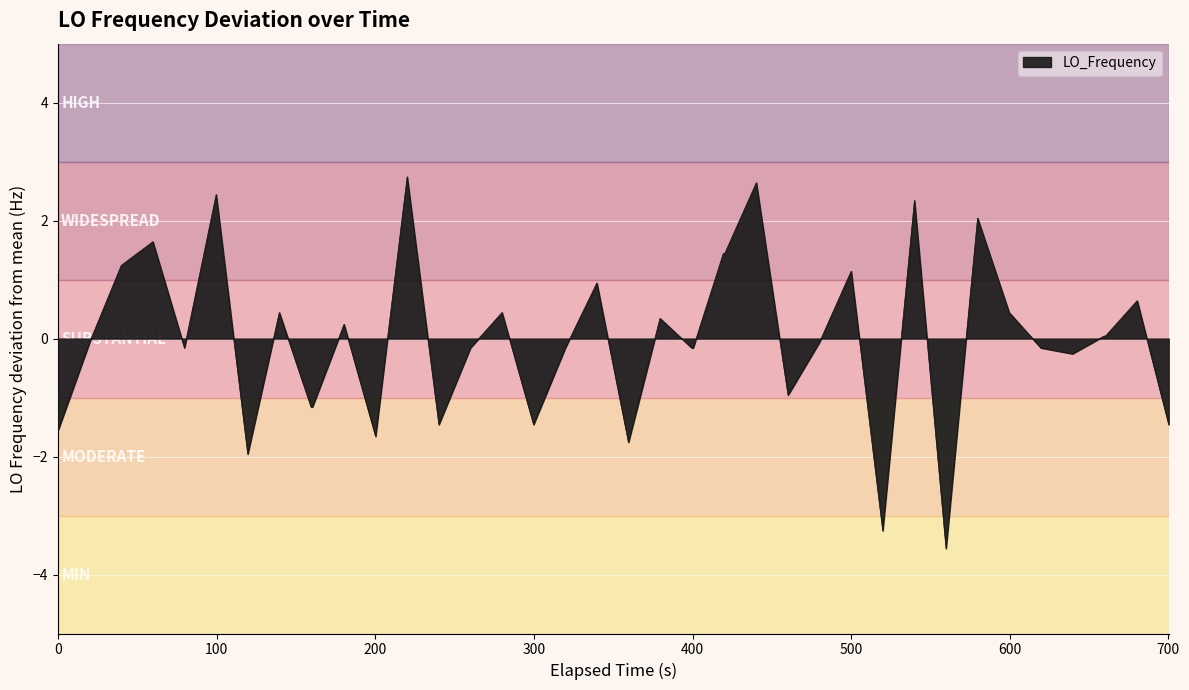

What is the smallest value displayed?

-3.6